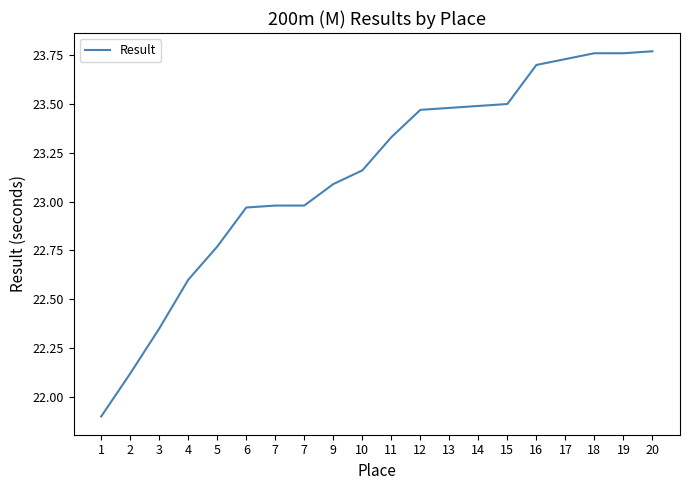

What is the change in value from 7 to 17?

+0.8